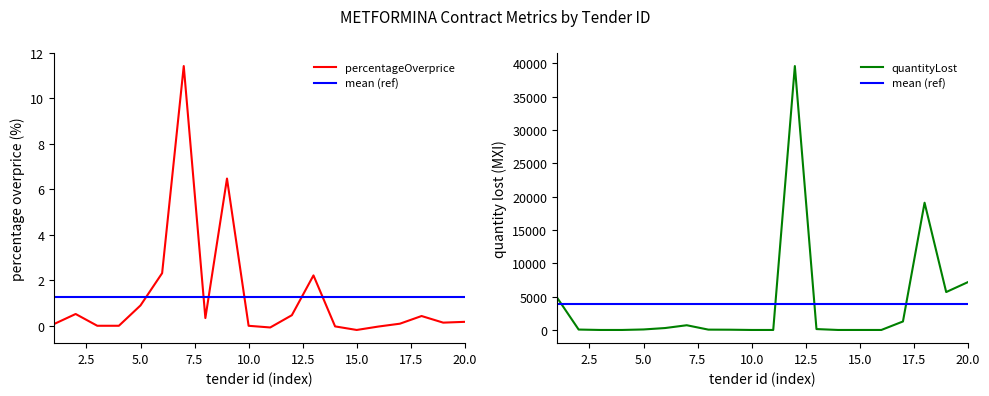

What is the average value of the quantityLost series?

3949.8